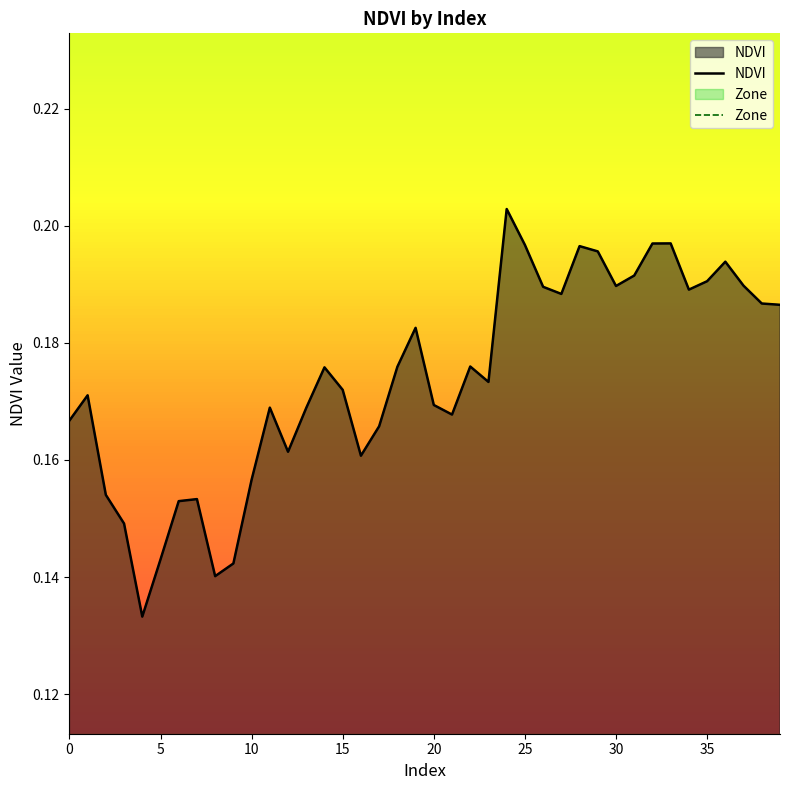

How many series are shown in this chart?

2